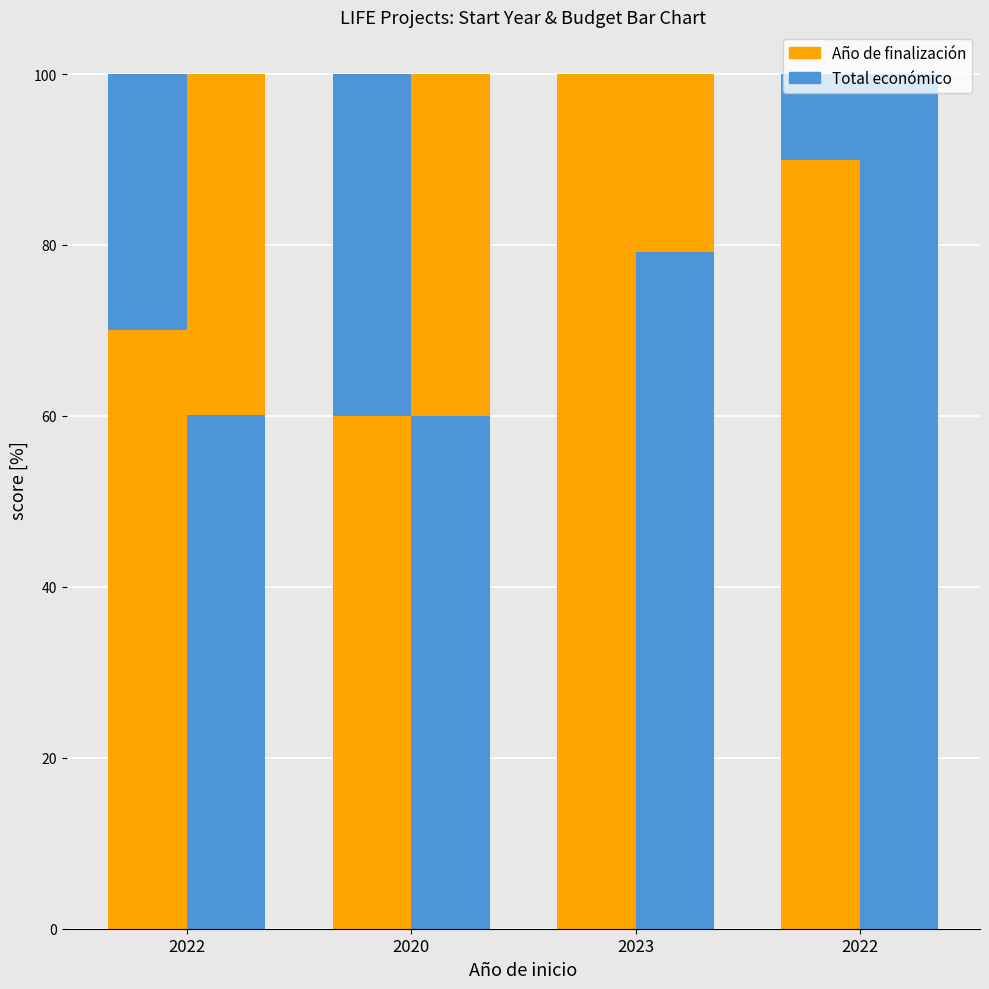

Is the value of Total económico at 2022 greater than the value of Año de finalización at 2022?

No